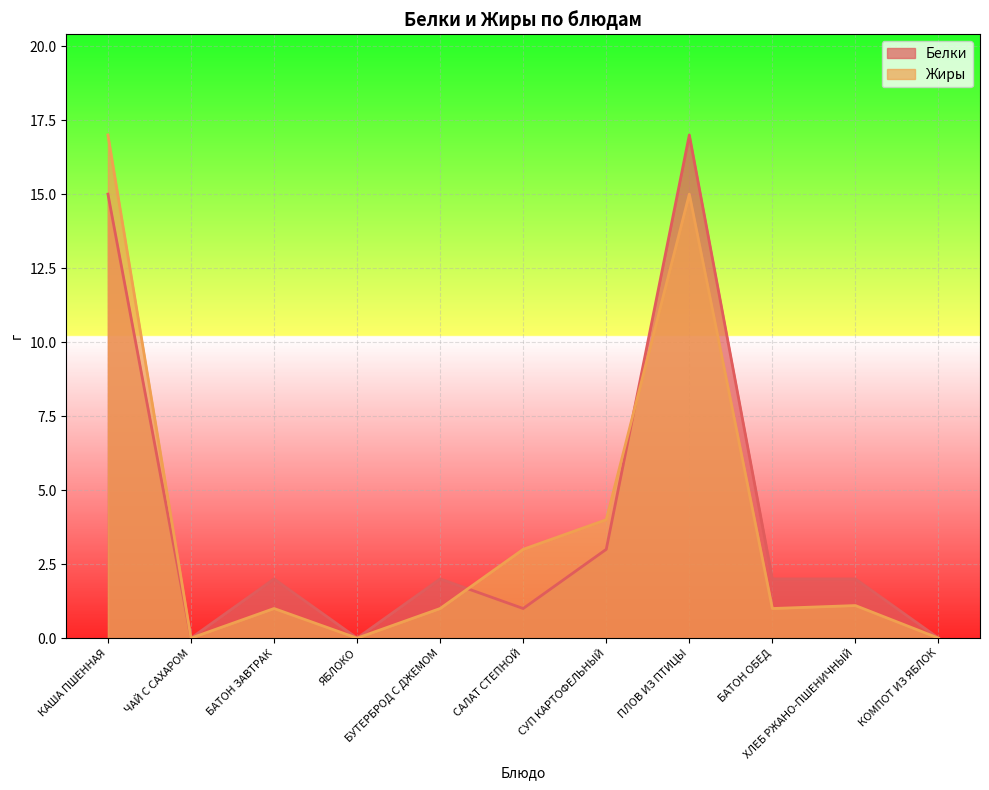

At which label does Жиры first exceed 1?

КАША ПШЕННАЯ